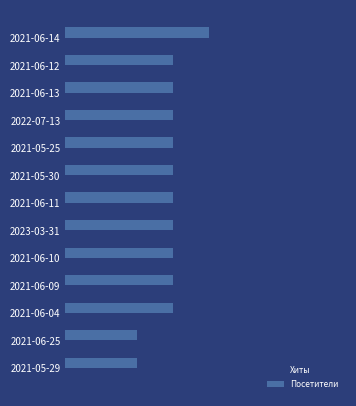

What is the maximum value for Посетители?

4